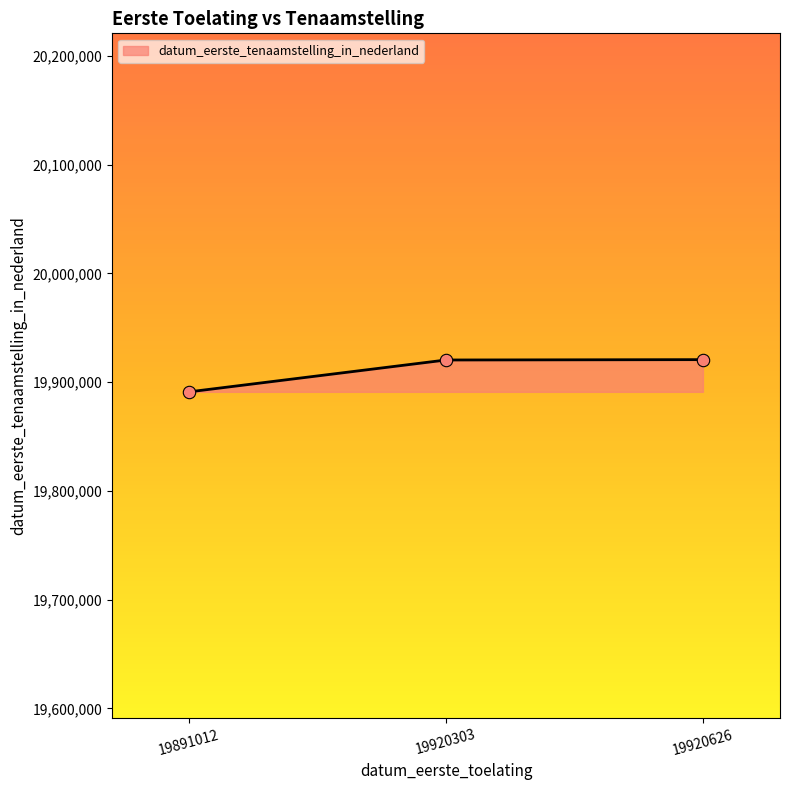

Approximately how many times larger is the value at 19920626 compared to 19891012?

1.0